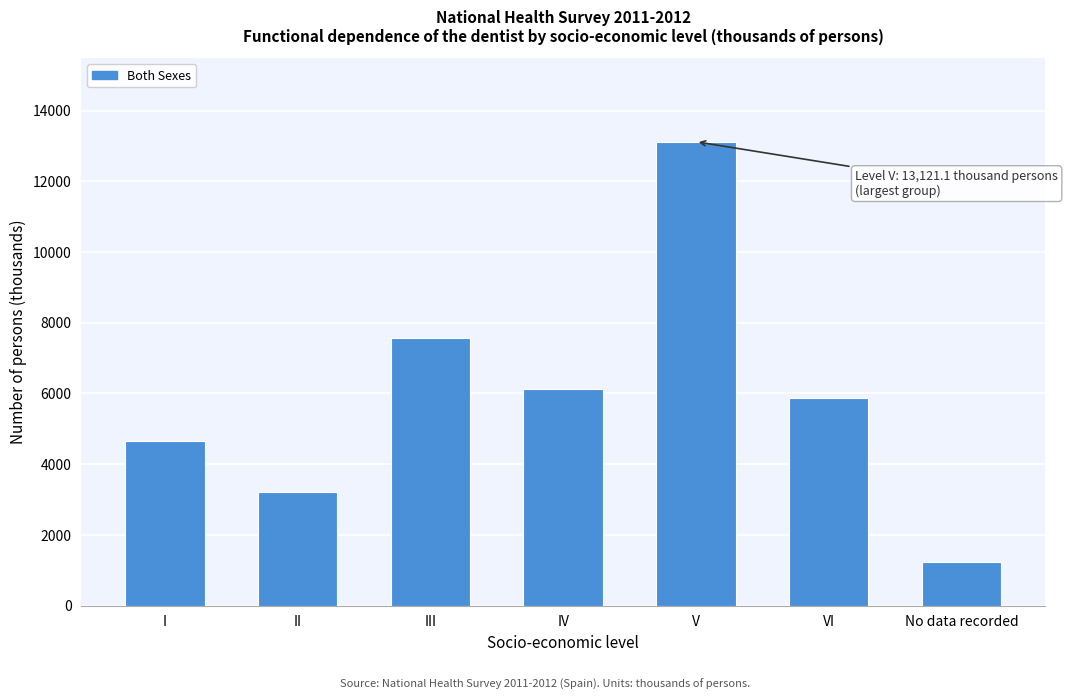

Reading left to right, extract all data points from this chart.

I=4647.1	II=3221.9	III=7575.4	IV=6117.9	V=13121.1	VI=5879.4	No data recorded=1243.1